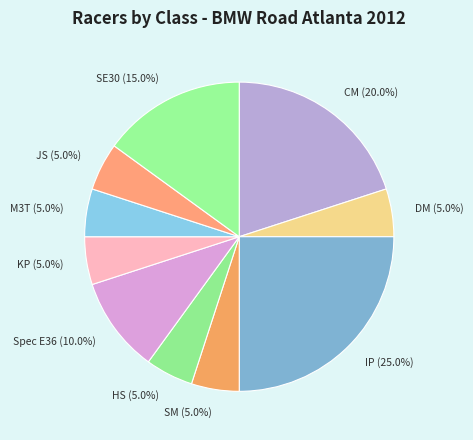

What percentage is the HS slice, to the nearest percent?

5%